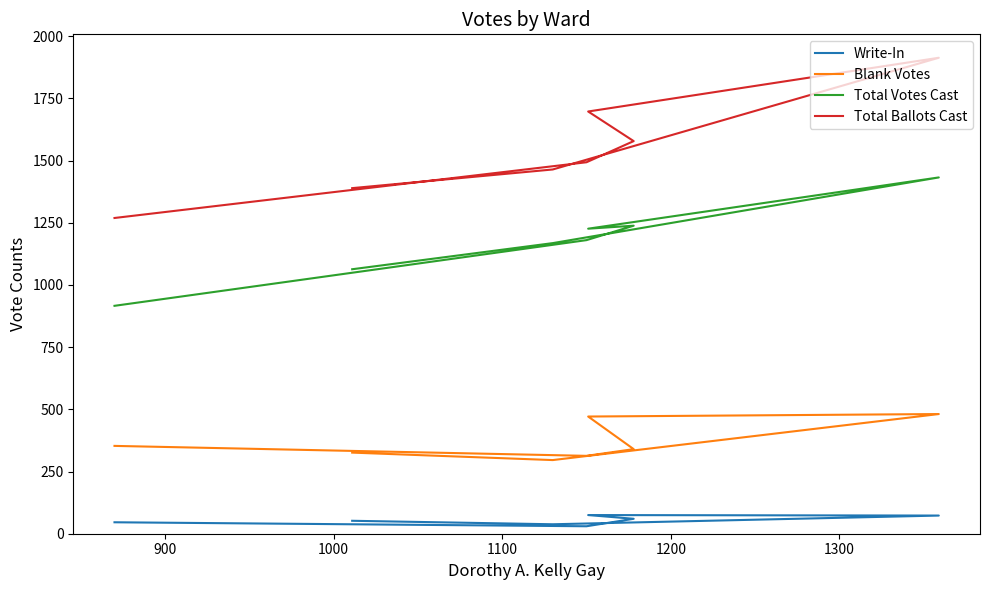

What are all the series names shown in the legend?

Write-In, Blank Votes, Total Votes Cast, Total Ballots Cast